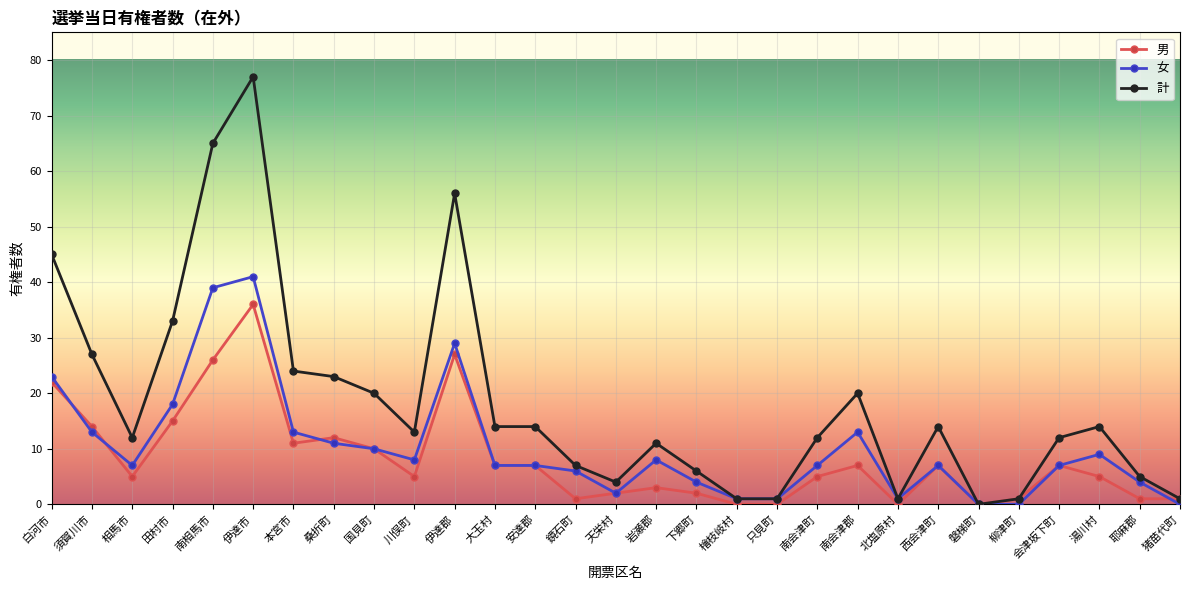

What is the label of the 21st point from the left?

南会津郡